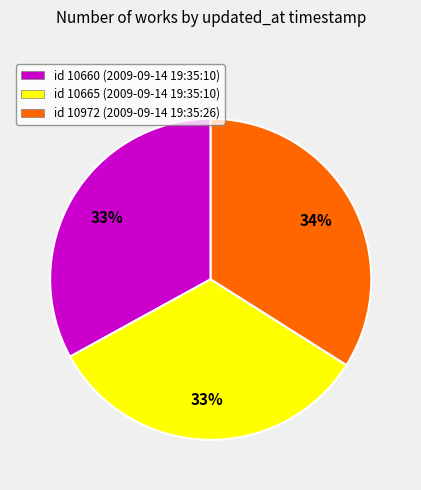

How many slices are in this pie chart?

3